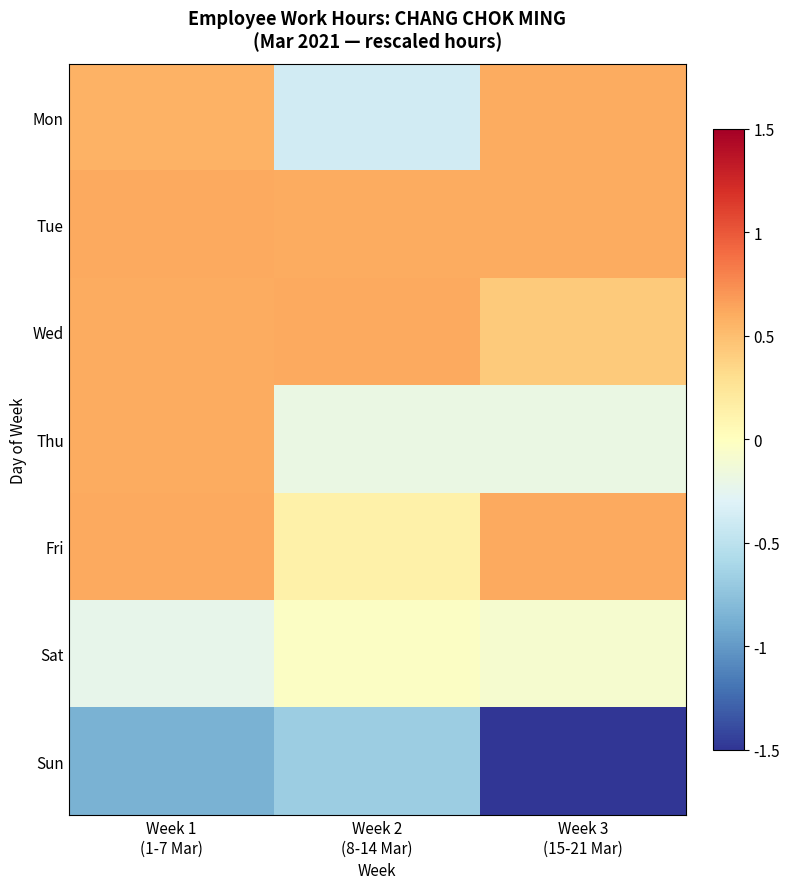

What is the smallest value displayed?

-4.0